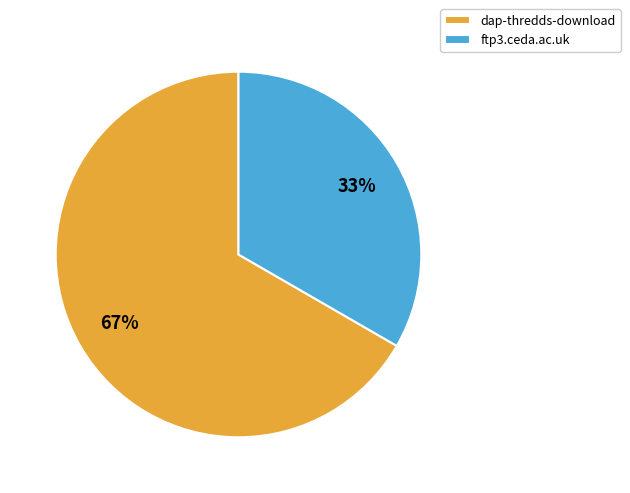

Rank the categories by value from highest to lowest.

dap-thredds-download, ftp3.ceda.ac.uk